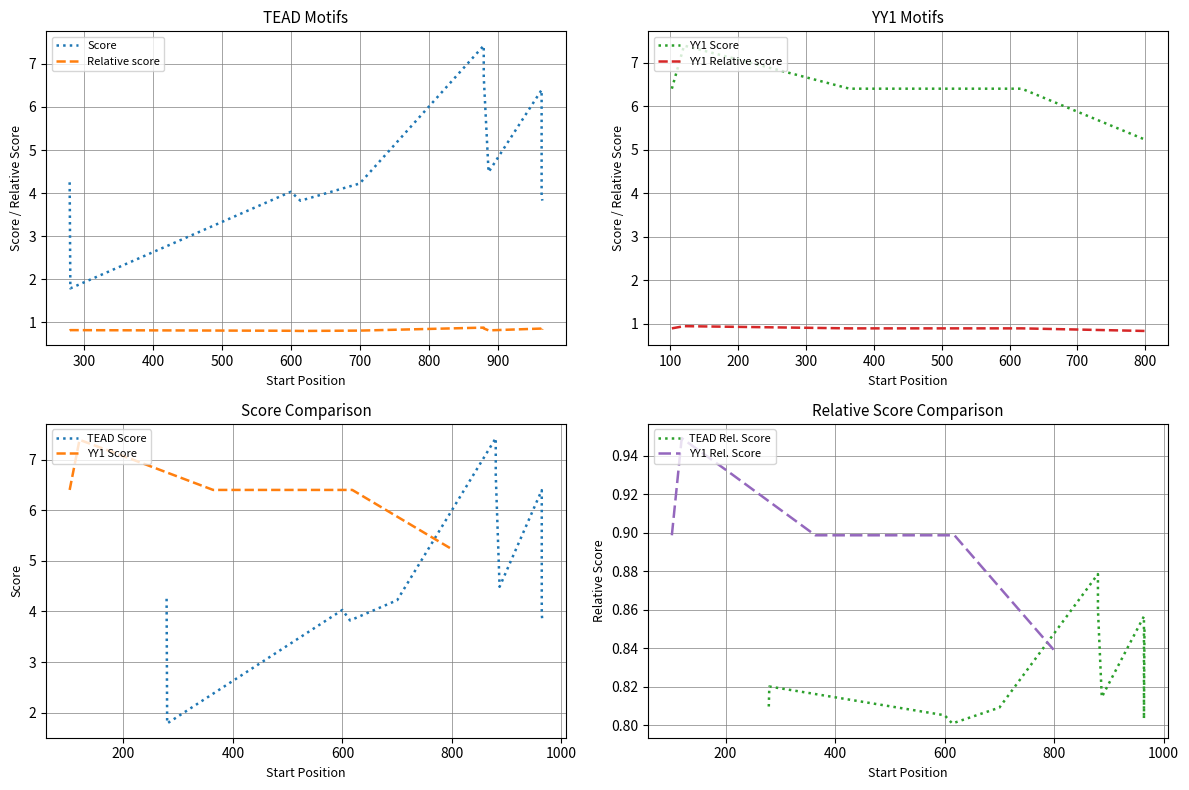

What is the value of the YY1 Score point at the 6th from the left?

5.2